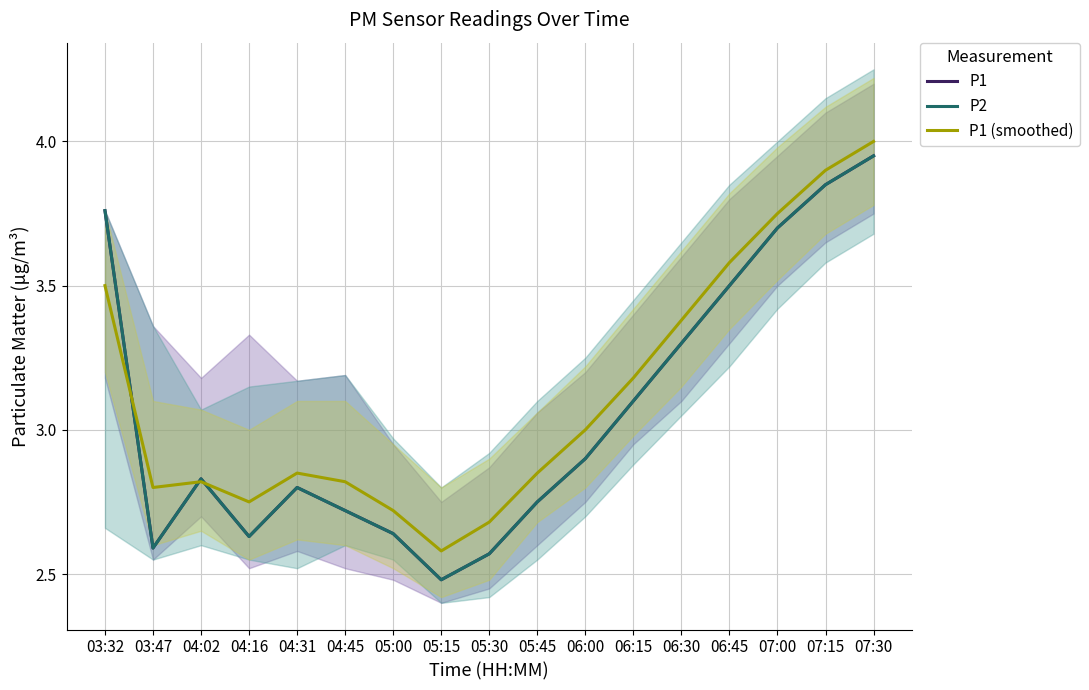

What is the difference between the second highest and minimum values in the P2 series?

1.4